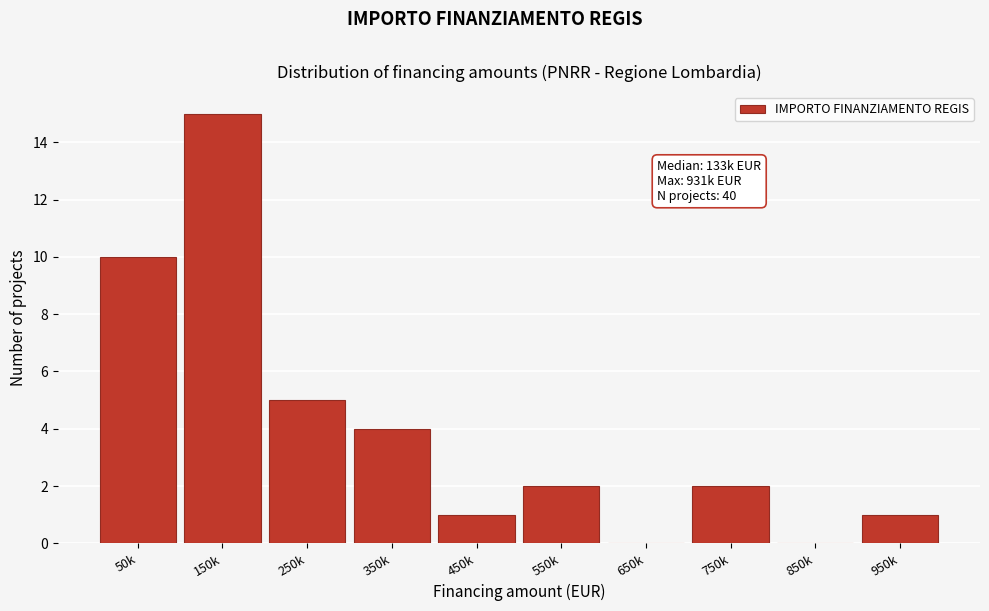

Reading right to left, list all the values displayed in this chart.

950k=1	850k=0	750k=2	650k=0	550k=2	450k=1	350k=4	250k=5	150k=15	50k=10